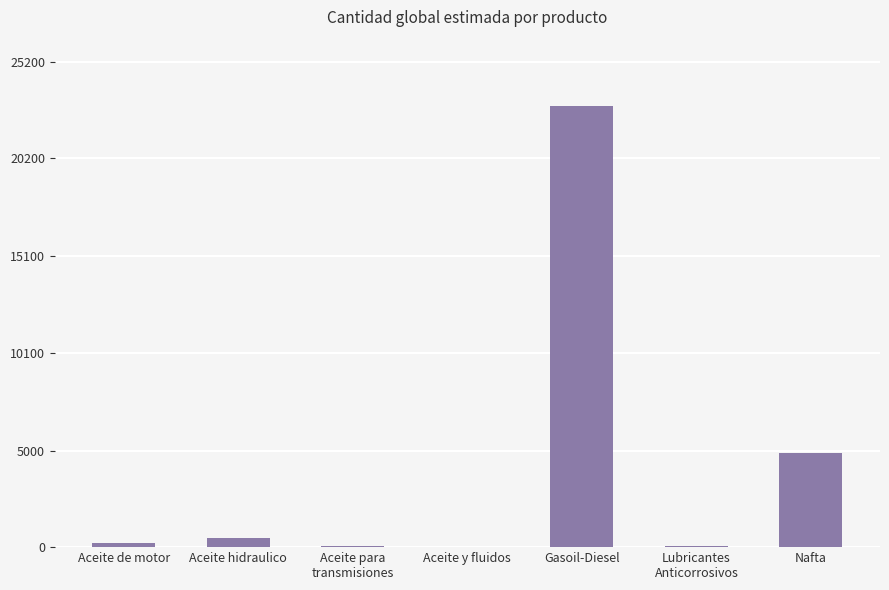

How many series are shown in this chart?

1